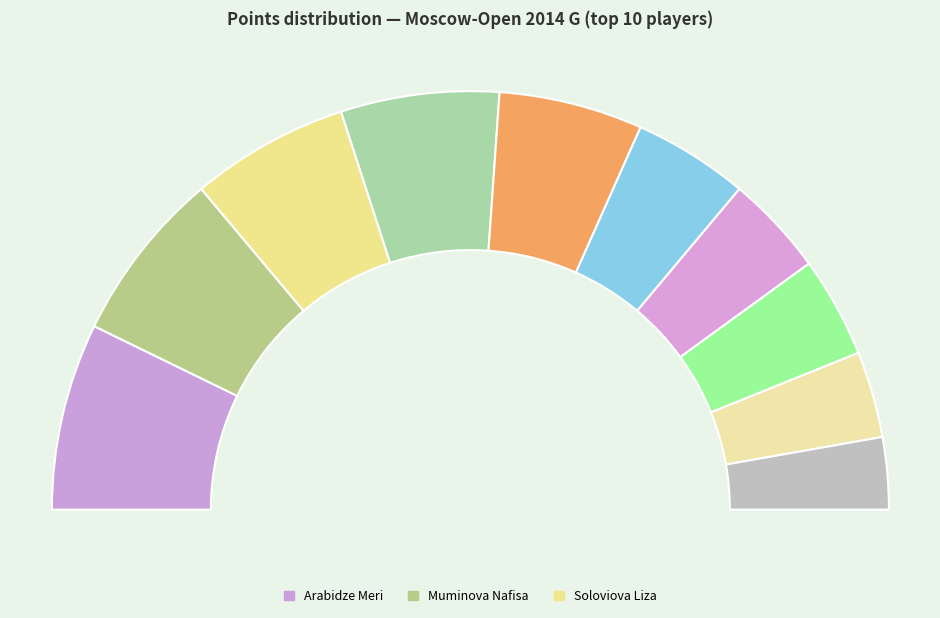

Rank the categories by value from lowest to highest.

Tomnikova Lidia, Gvanceladze Anna, Saulina Varvara, Severina Maria, Vasilevich Irina, Daulyte Deimante, Soloviova Liza, Wang Jue, Muminova Nafisa, Arabidze Meri